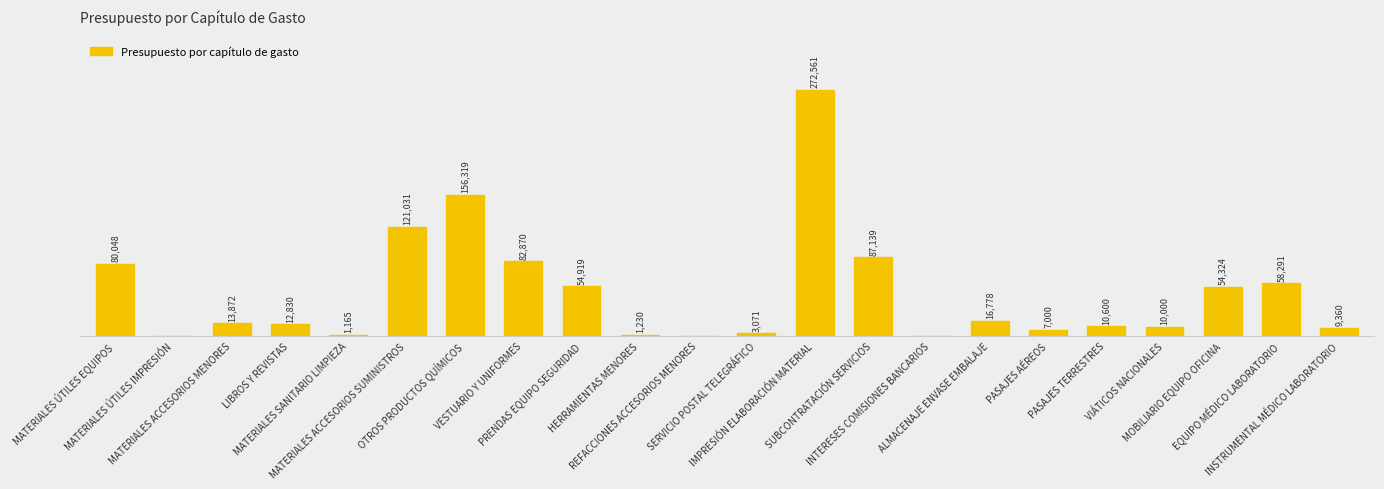

What is the change in value from MATERIALES ACCESORIOS MENORES to VIÁTICOS NACIONALES?

-3872.0